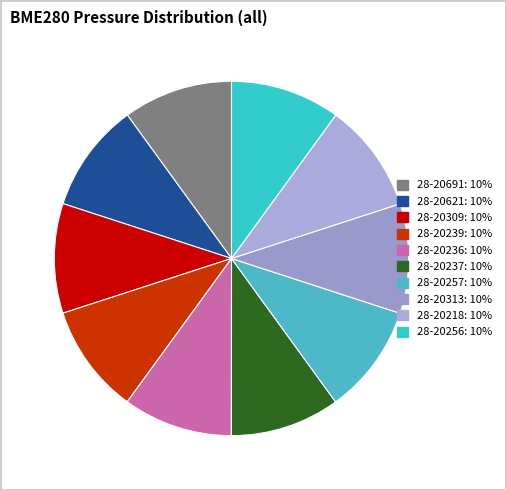

Which slice is the smallest?

28-20621